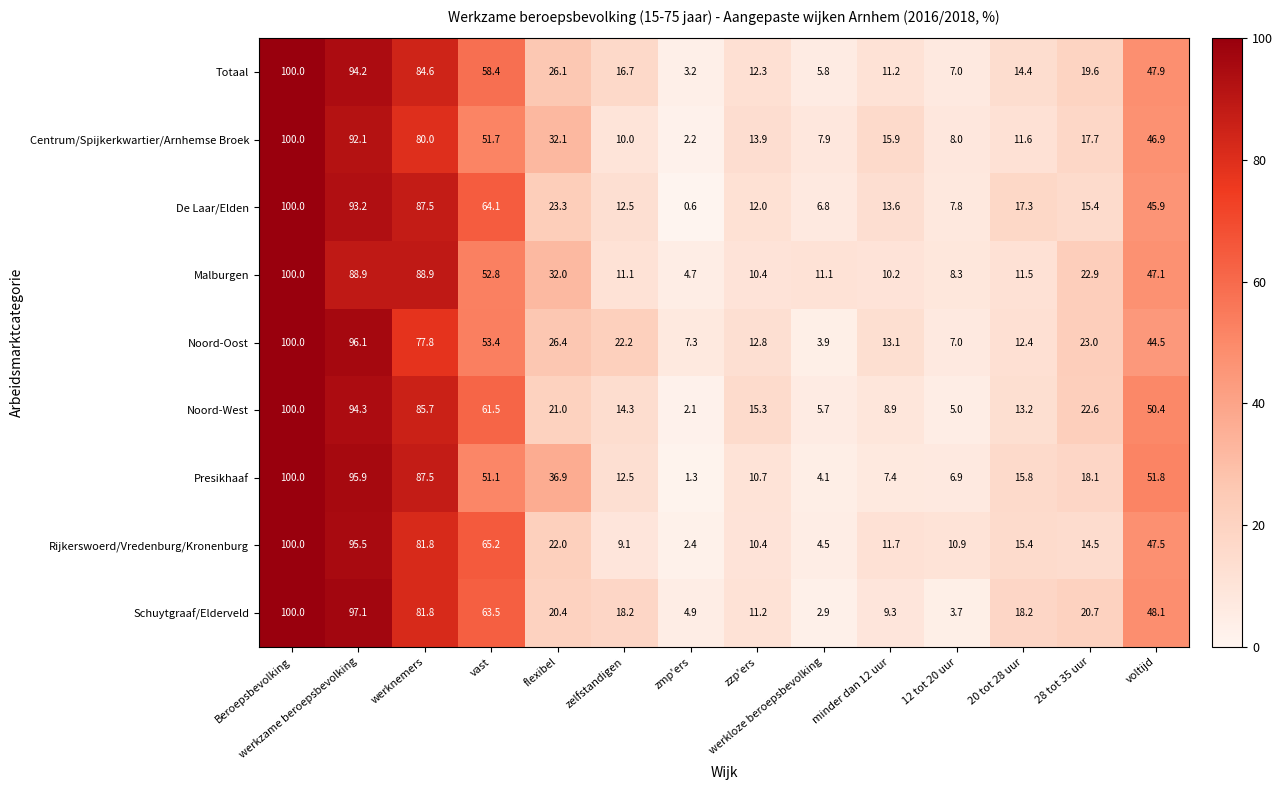

Rank the categories by Noord-Oost value from highest to lowest.

Beroepsbevolking, werkzame beroepsbevolking, werknemers, vast, voltijd, flexibel, 28 tot 35 uur, zelfstandigen, minder dan 12 uur, zzp'ers, 20 tot 28 uur, zmp'ers, 12 tot 20 uur, werkloze beroepsbevolking